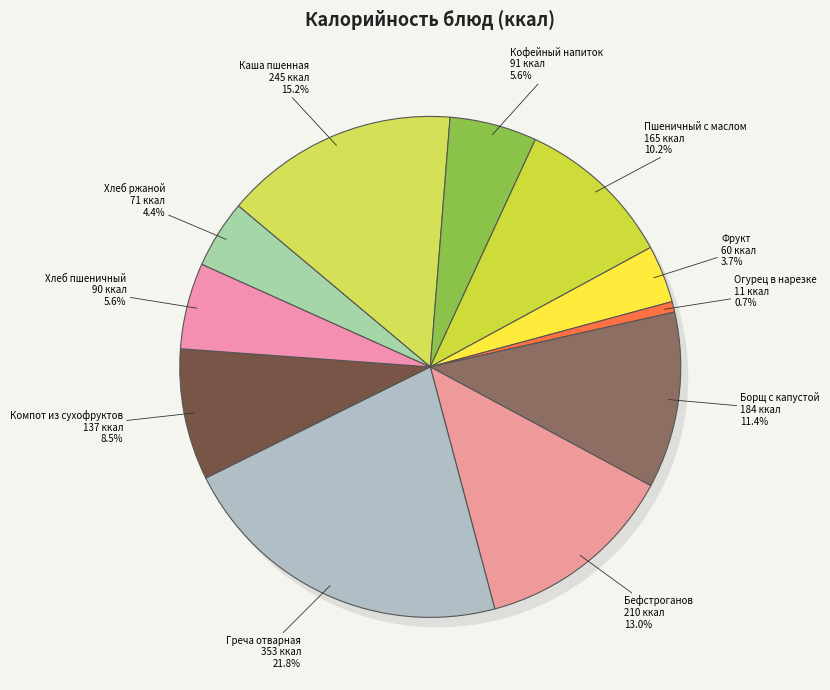

How much of the chart is everything except Бефстроганов?

87.0%